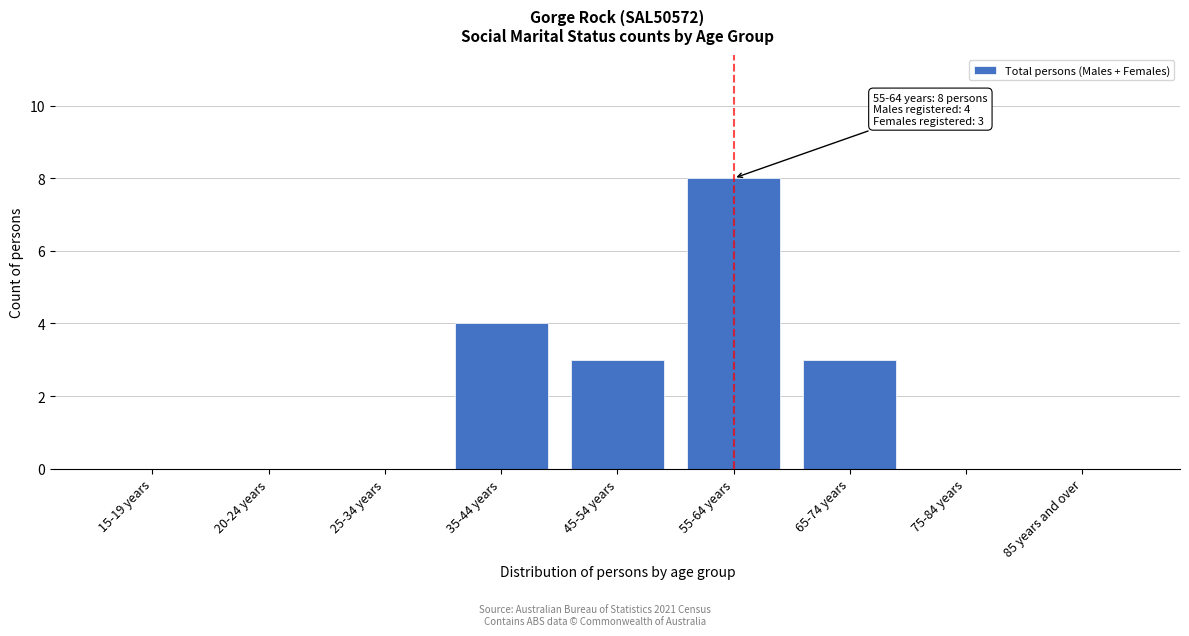

Reading left to right, extract all data points from this chart.

15-19 years=0	20-24 years=0	25-34 years=0	35-44 years=4	45-54 years=3	55-64 years=8	65-74 years=3	75-84 years=0	85 years and over=0